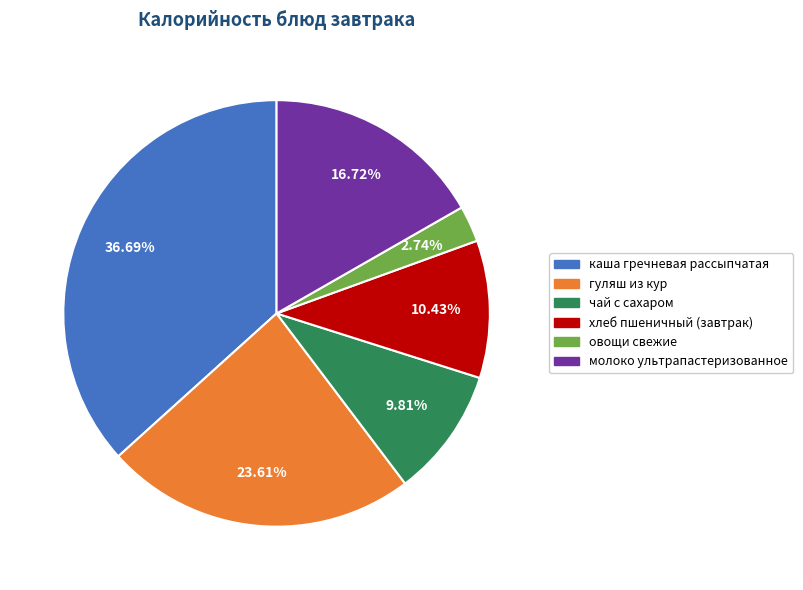

What percentage do молоко ультрапастеризованное and каша гречневая рассыпчатая together represent?

53.4%